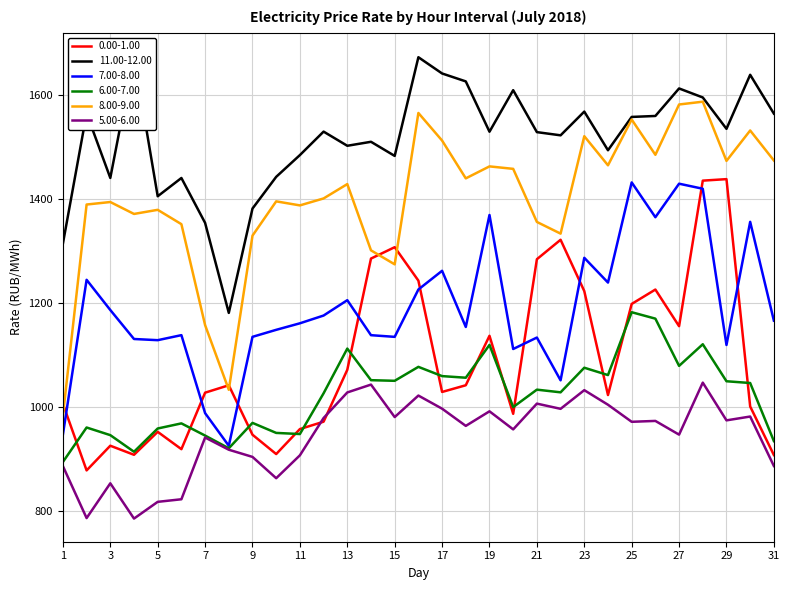

Is it true that 0.00-1.00 equals 560.9 at 27?

False